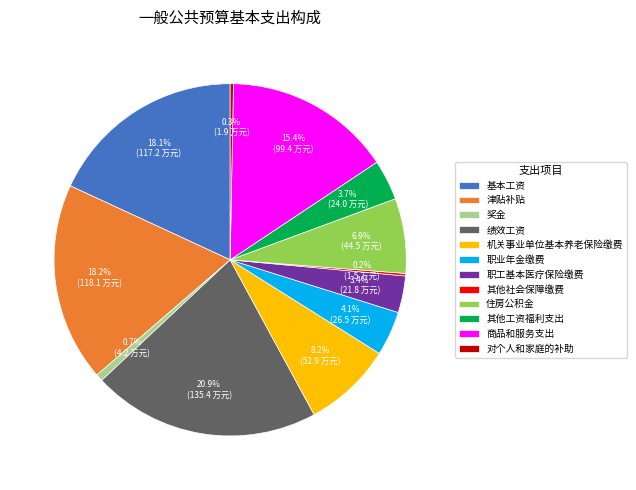

To the nearest percent, what is the average slice percentage?

8%